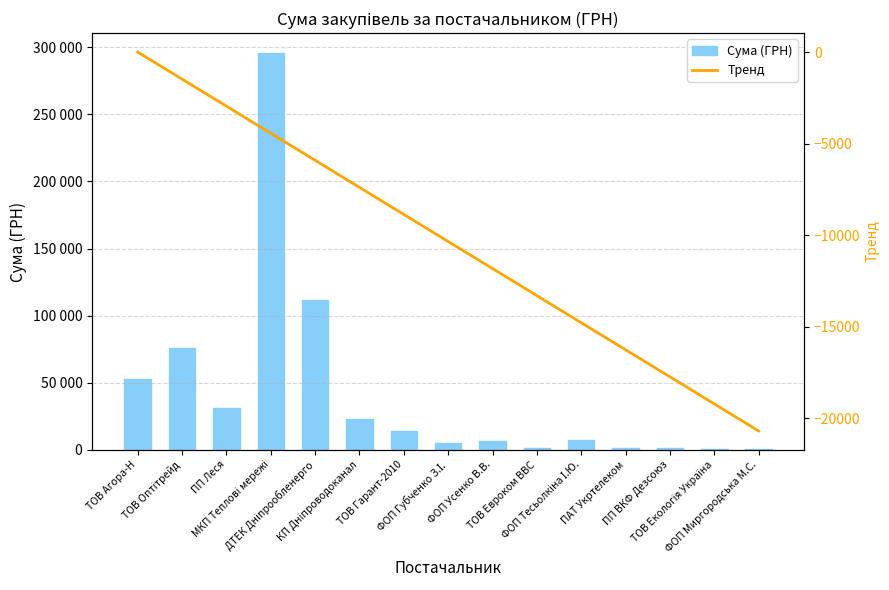

What is the spread (max minus min) of values at ПП Леся?

34063.9